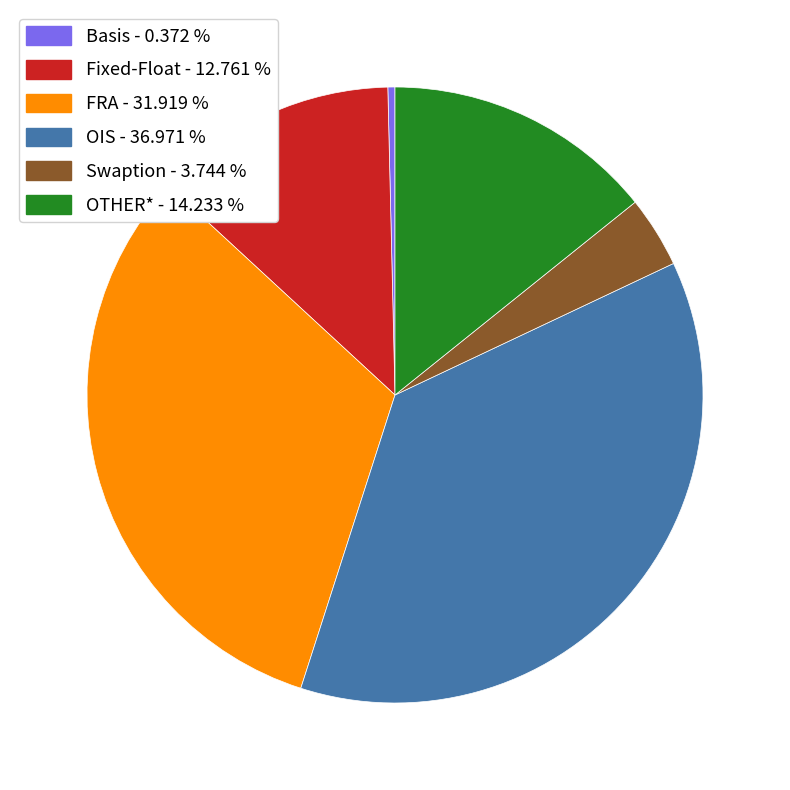

Is it true that Swaption is 15% of the pie?

False